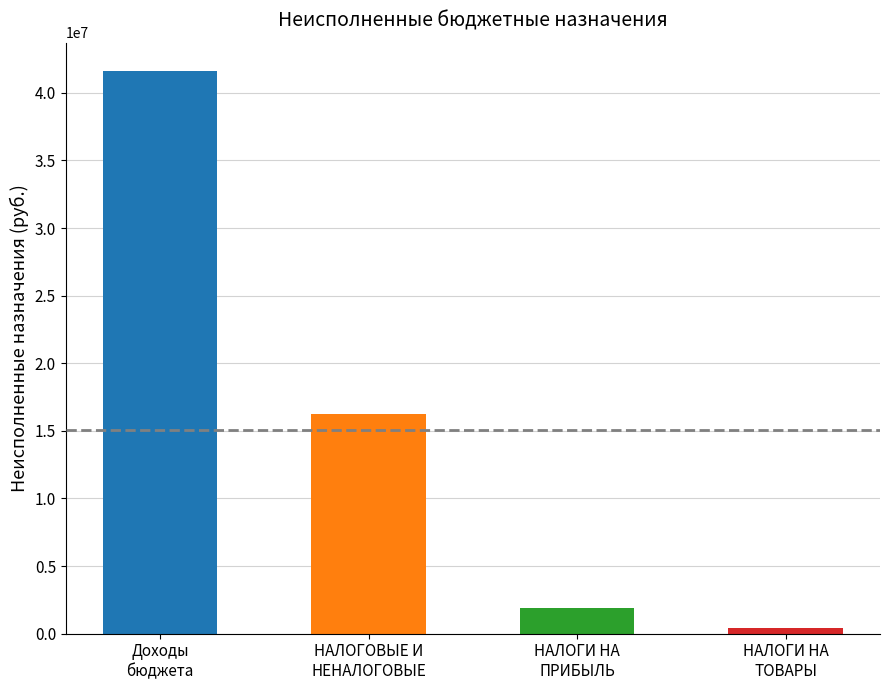

Rank the categories by value from lowest to highest.

НАЛОГИ НА
ТОВАРЫ, НАЛОГИ НА
ПРИБЫЛЬ, НАЛОГОВЫЕ И
НЕНАЛОГОВЫЕ, Доходы
бюджета